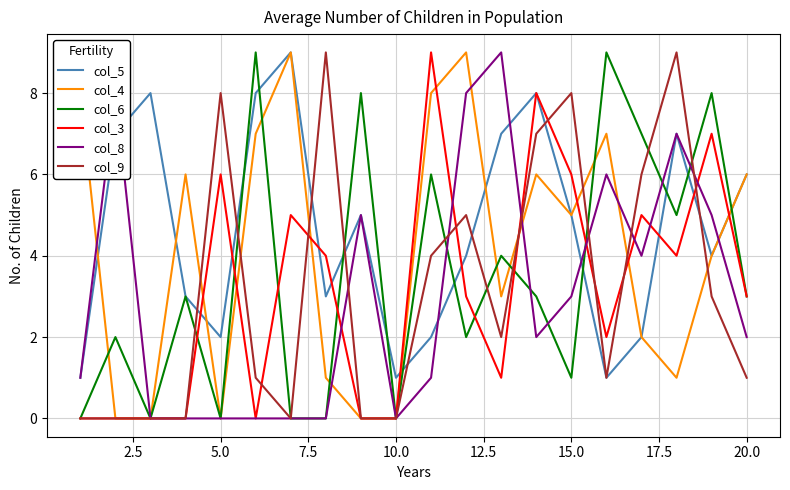

How many col_5 values are between 2 and 7?

13